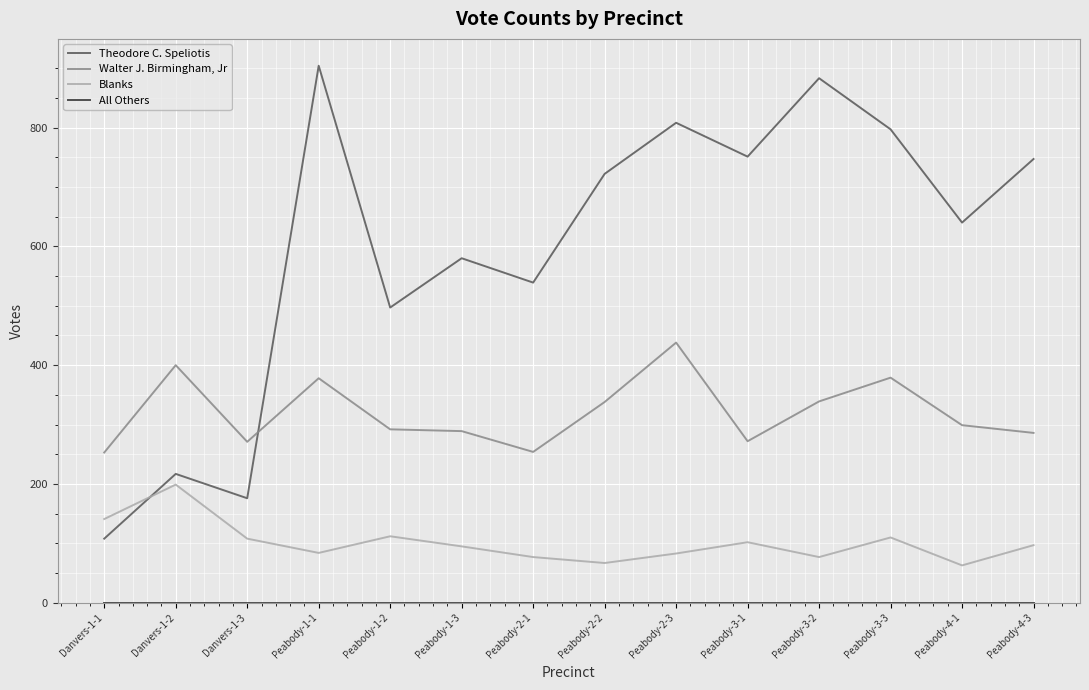

True or false: Walter J. Birmingham, Jr and Theodore C. Speliotis intersect in this chart.

True